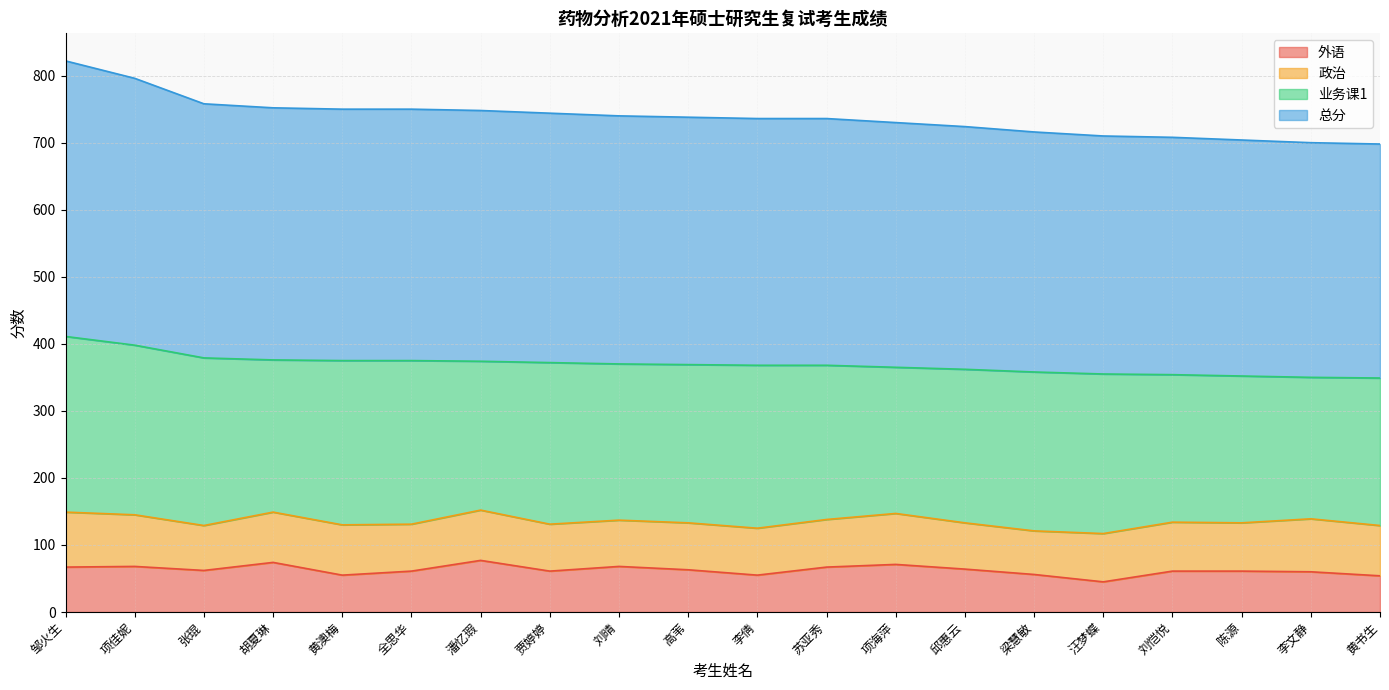

How many categories are shown in the chart?

20